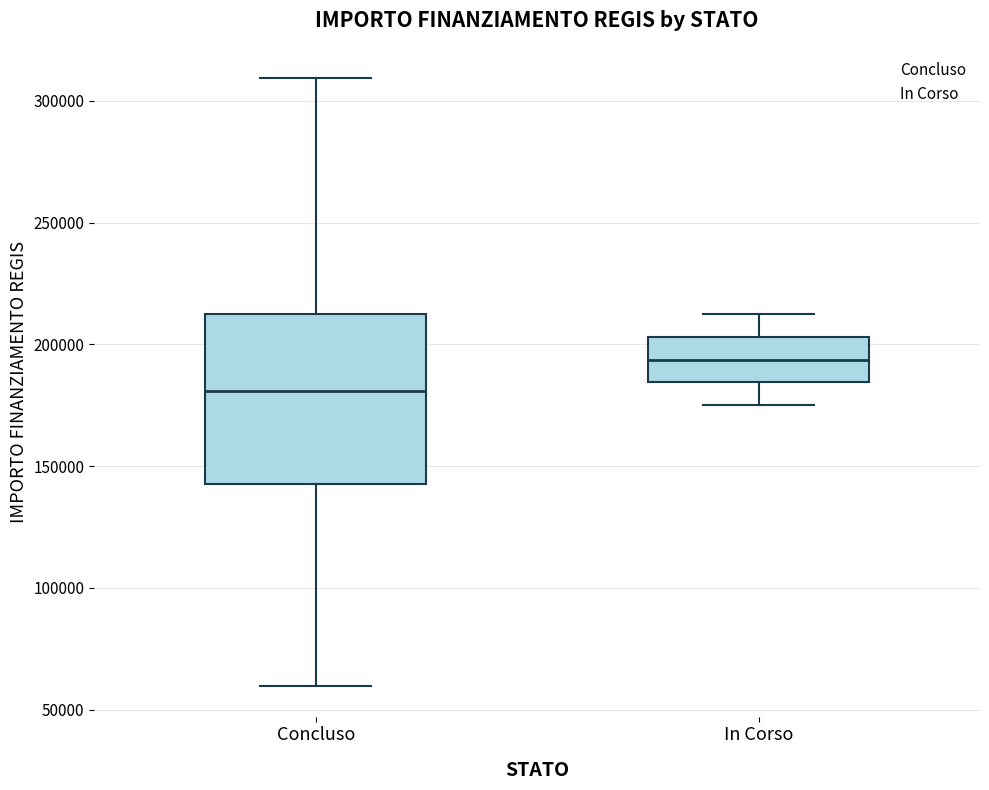

Reading left to right, transcribe this box plot: for each box, give where its median line is, the range the box spans, and where its two whiskers end, as read against the y-axis. The values are not printed on the chart, so give them approximately, as read against the axis.

Concluso: median 180000, box 145000 to 210000, whiskers 60000 to 310000
In Corso: median 195000, box 185000 to 205000, whiskers 175000 to 210000